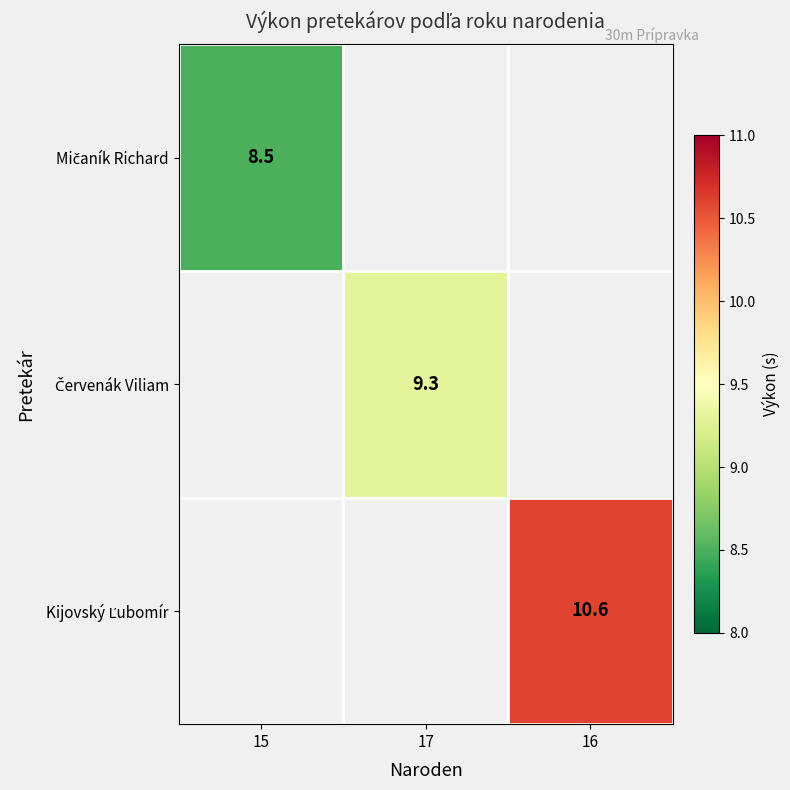

How many categories are shown in the chart?

3